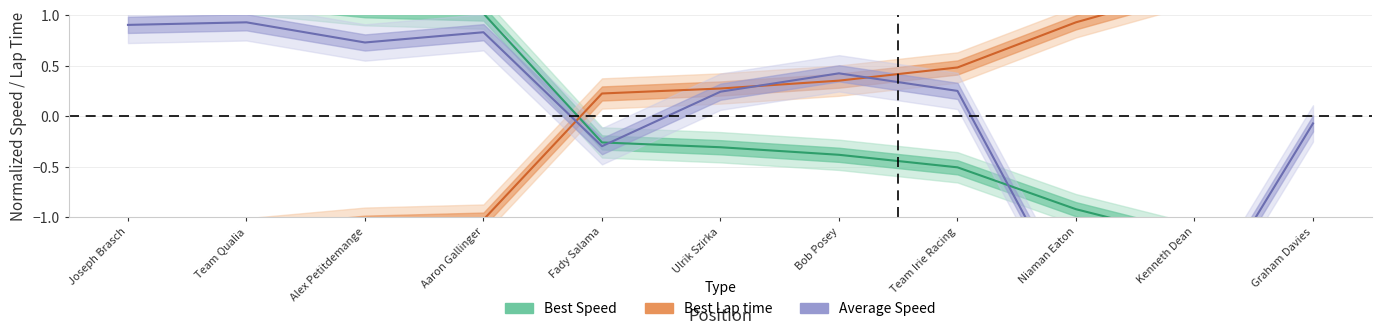

Is this an area chart (filled region under the line)?

No